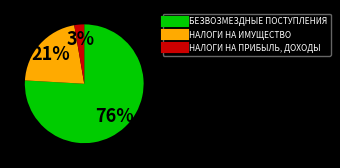

Which slice is the smallest?

НАЛОГИ НА ПРИБЫЛЬ, ДОХОДЫ